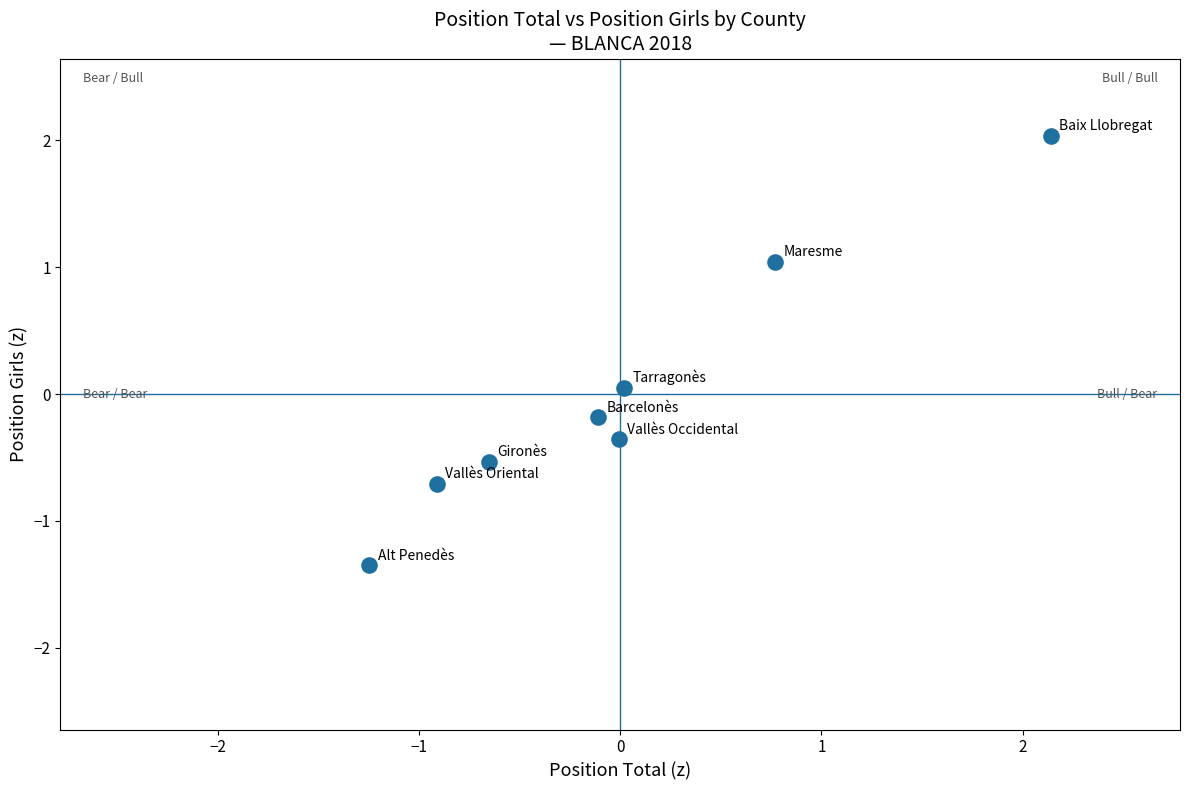

What is the range of X values (max minus min)?

3.4